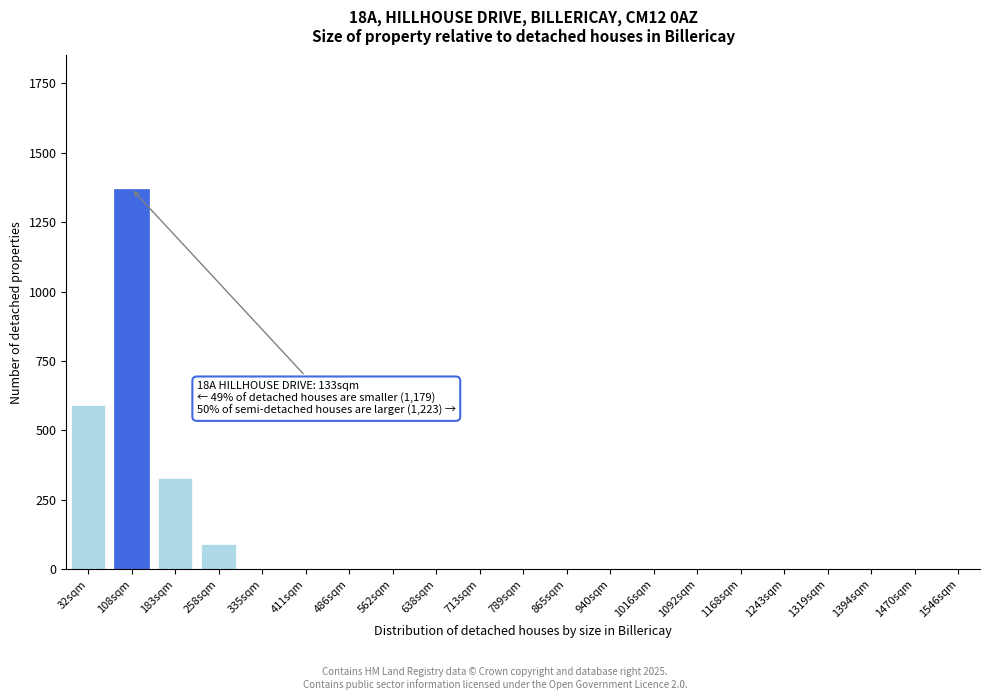

Reading left to right, list all the values displayed in this chart.

32sqm=590	108sqm=1370	183sqm=330	258sqm=90	335sqm=0	411sqm=0	486sqm=0	562sqm=0	638sqm=0	713sqm=0	789sqm=0	865sqm=0	940sqm=0	1016sqm=0	1092sqm=0	1168sqm=0	1243sqm=0	1319sqm=0	1394sqm=0	1470sqm=0	1546sqm=0